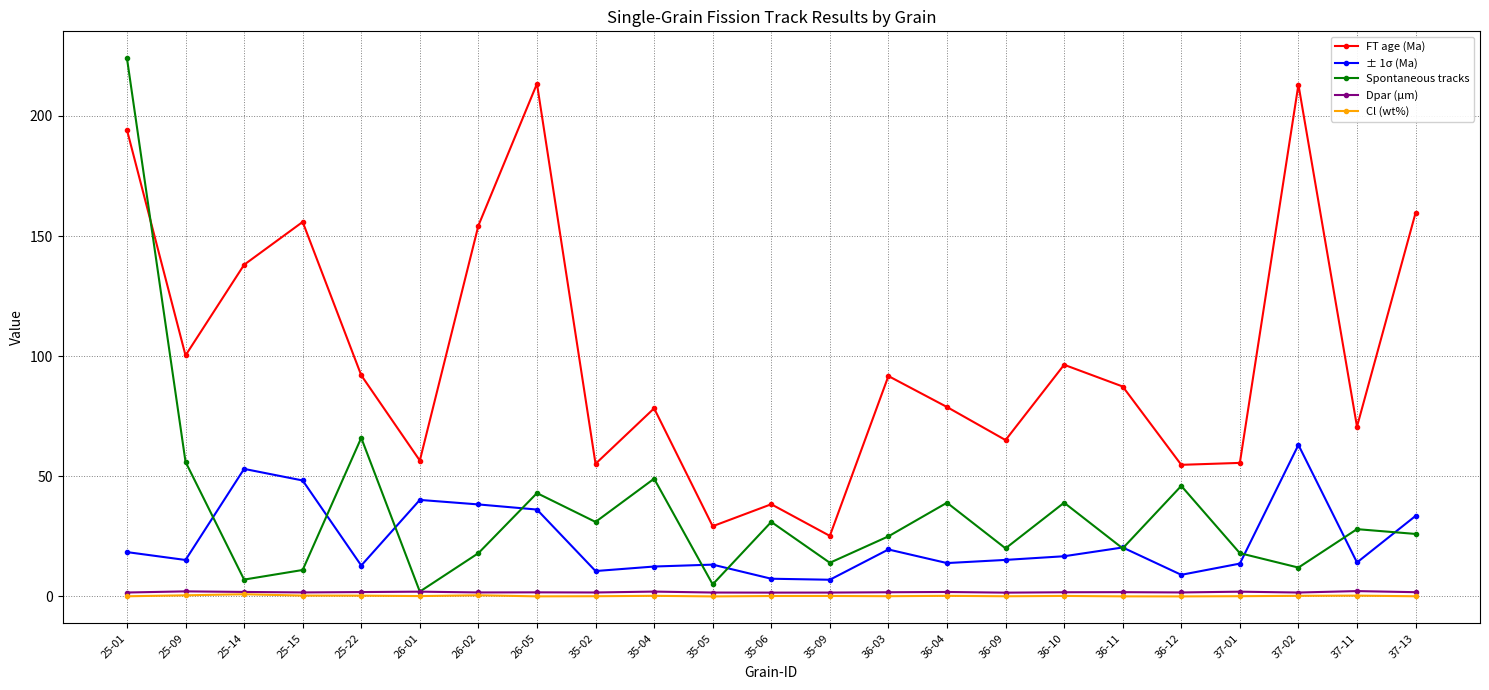

What is the value of the Spontaneous tracks point at the 16th from the left?

20.0